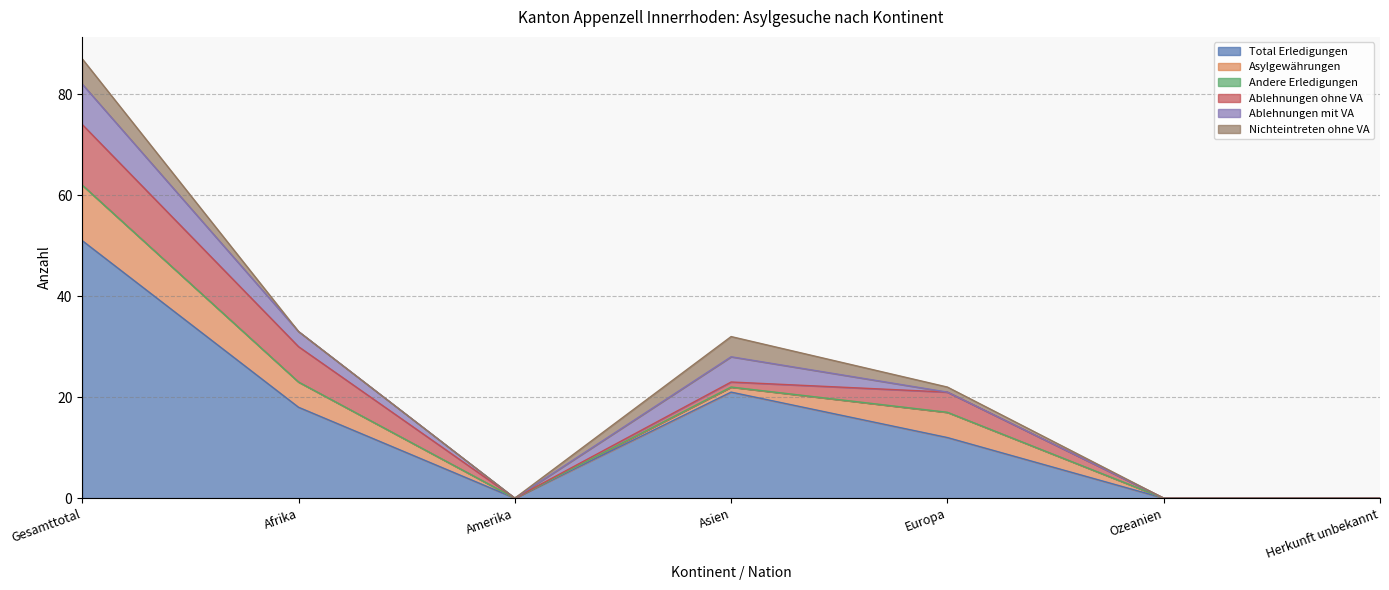

How many categories are shown in the chart?

7